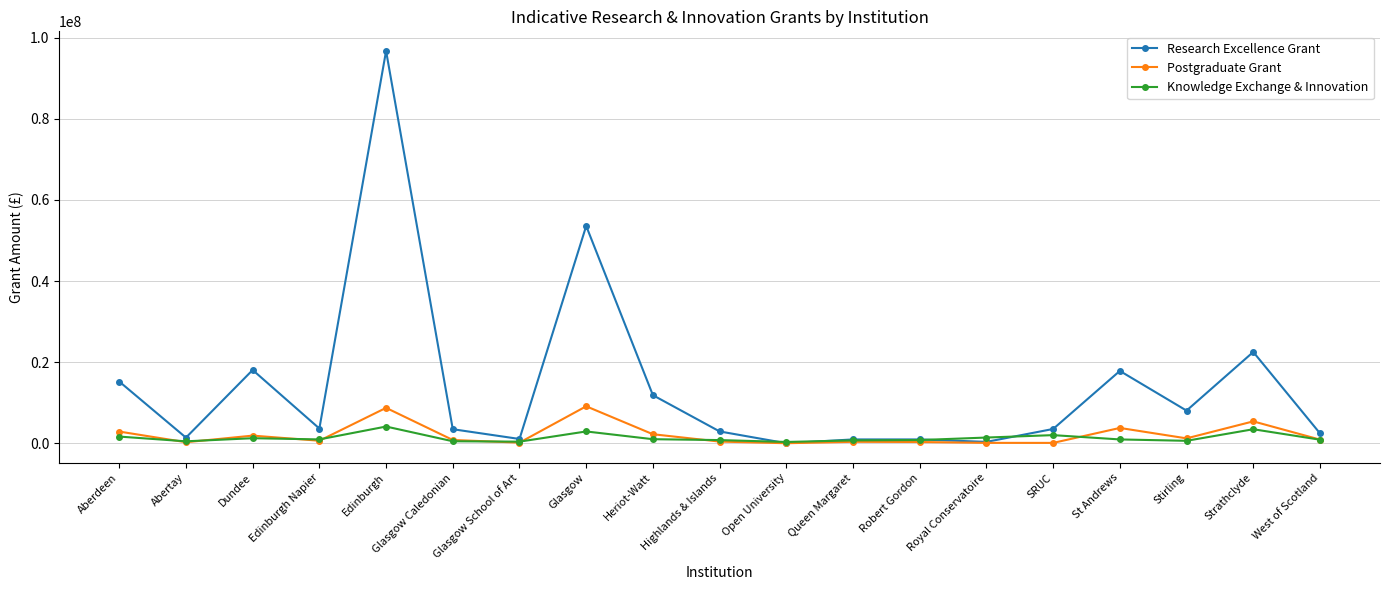

Does the chart display data point markers on the line(s)?

Yes